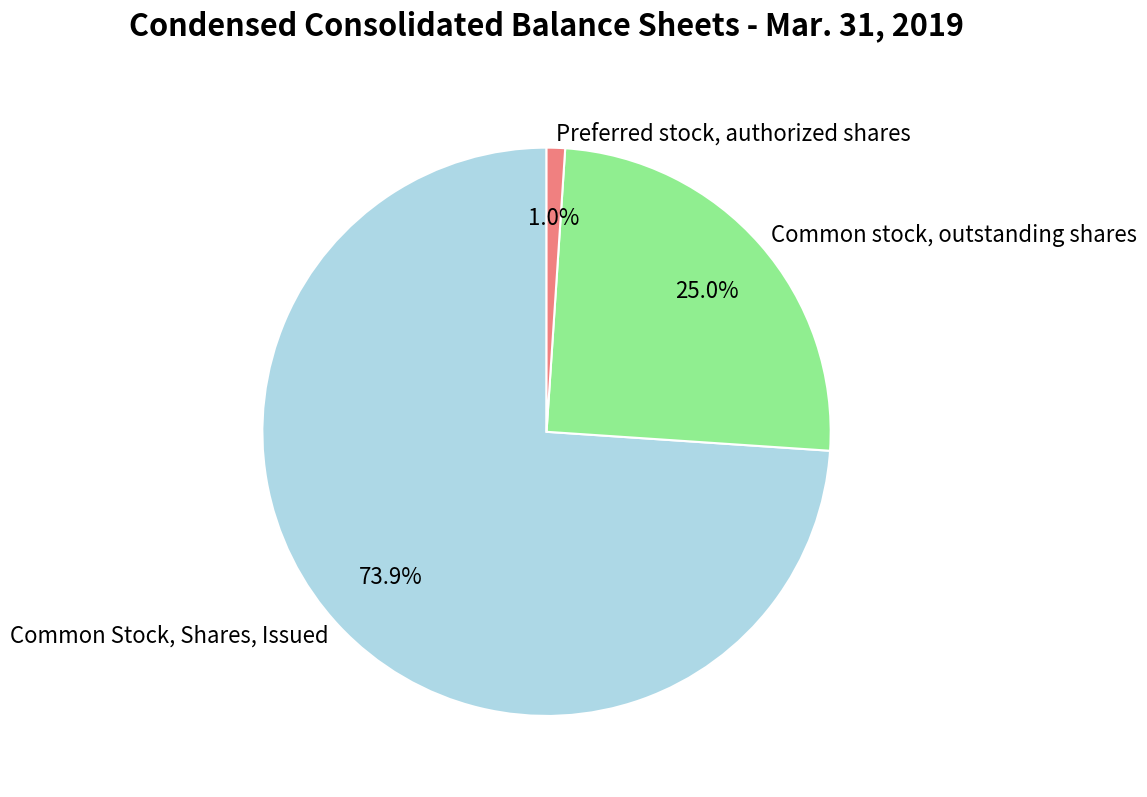

What is the majority slice?

Common Stock, Shares, Issued